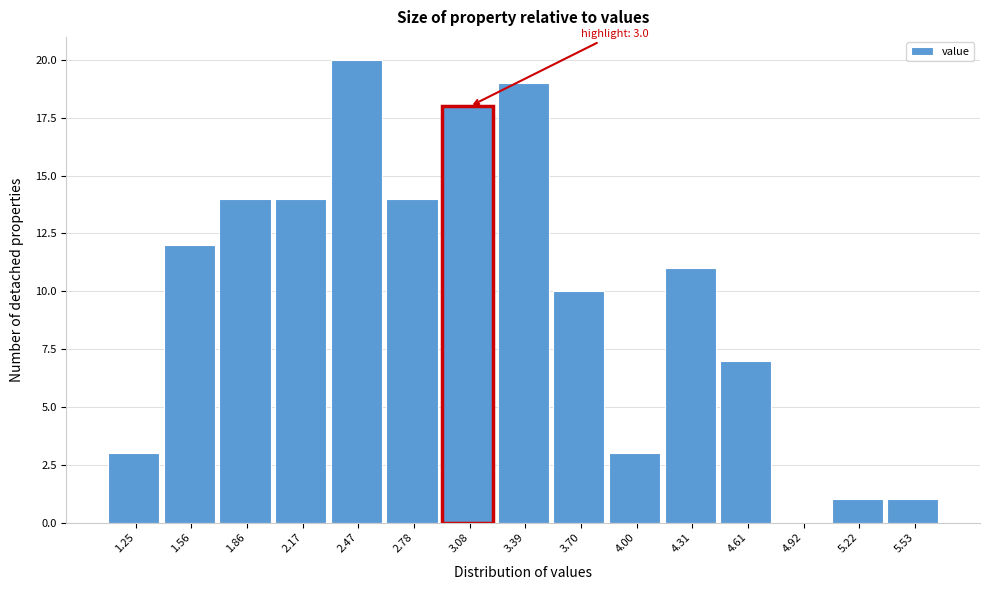

Over which range of the x-axis is the bar tallest?

2.30 to 2.65